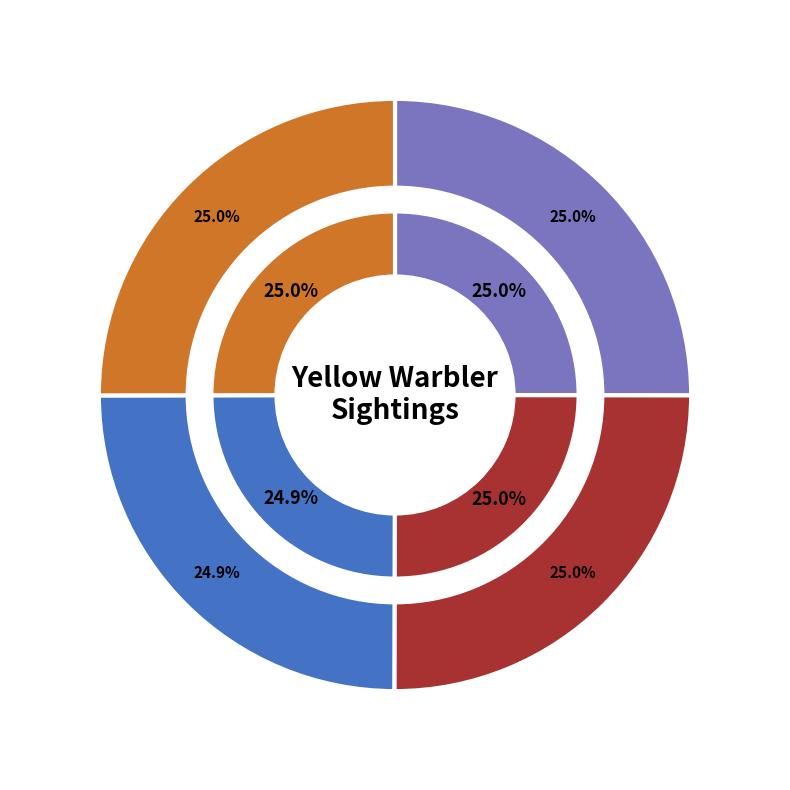

What percentage is the 210662 slice, to the nearest percent?

25%